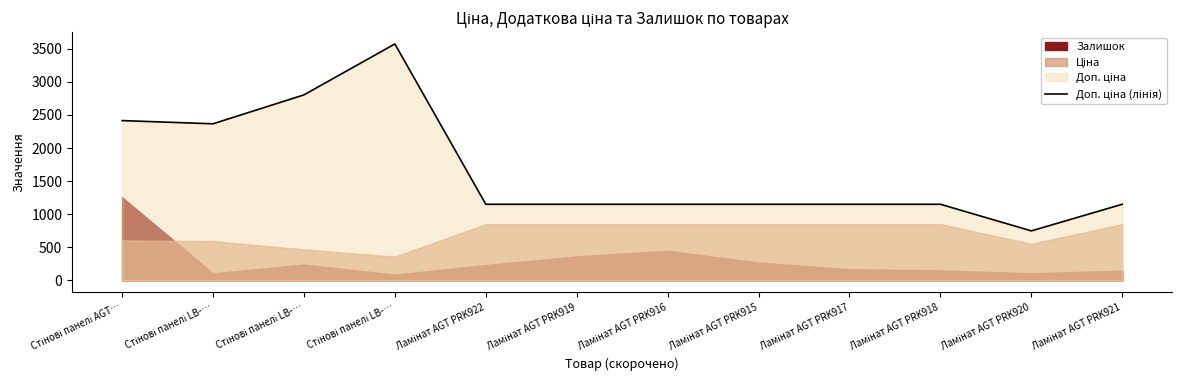

How many interior local valleys (lower than both neighbors) does the data have?

2